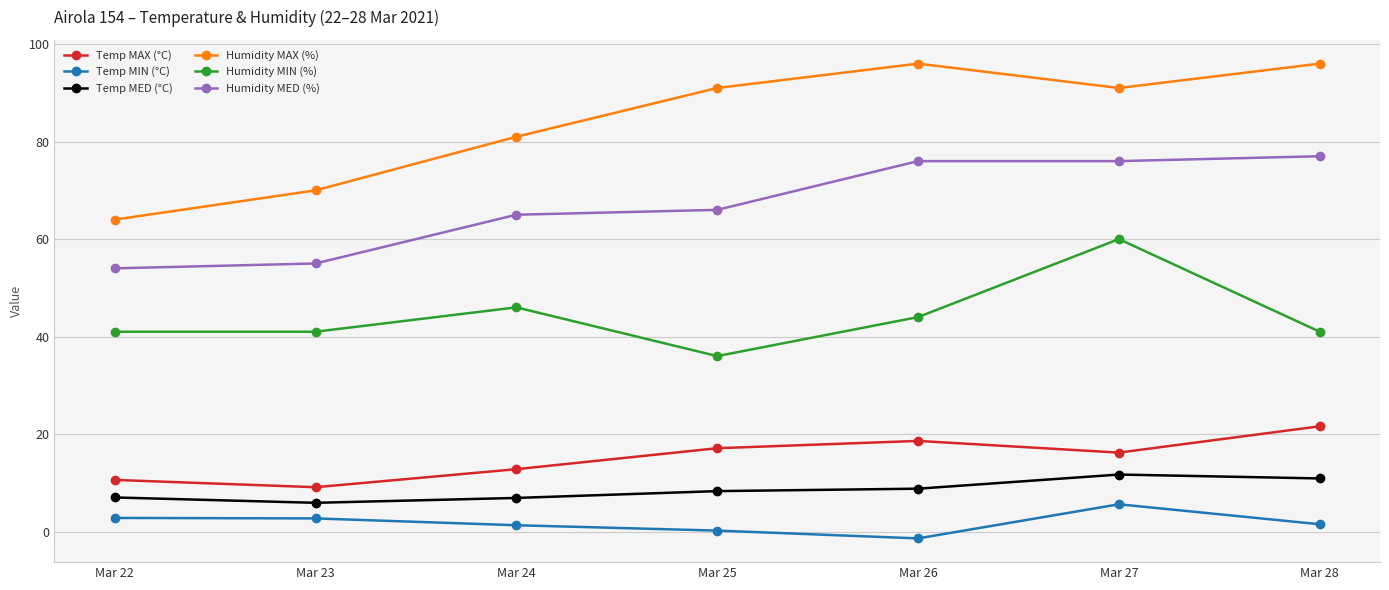

What value does the Temp MAX (°C) series have at Mar 27?

16.2